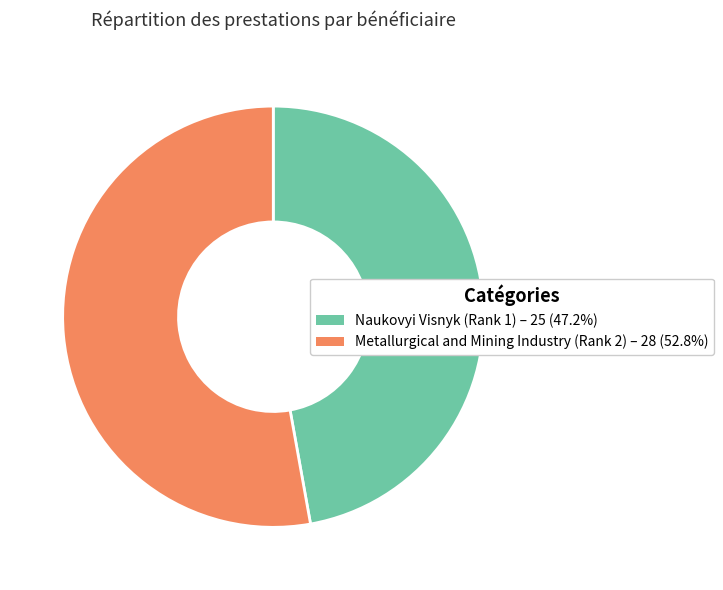

Does any single category account for the majority?

Yes